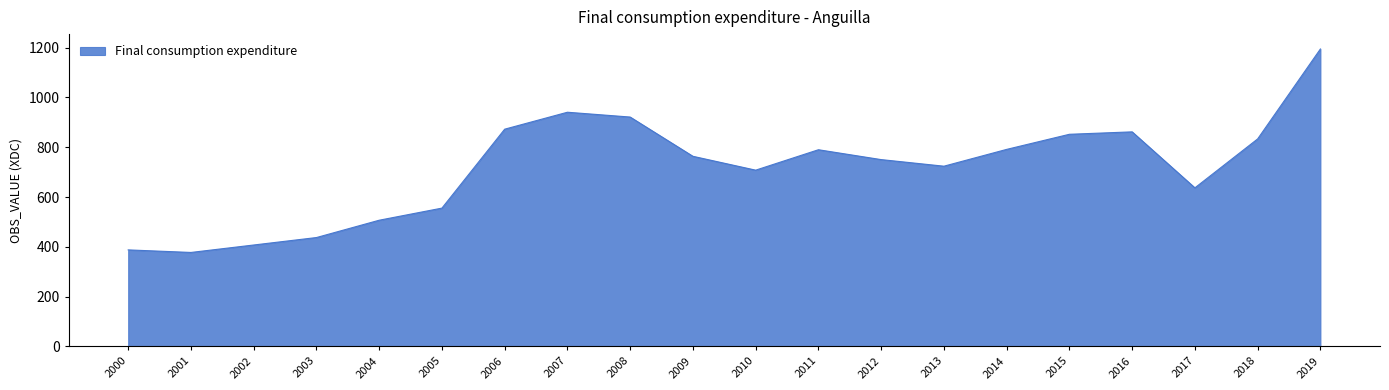

What is the difference between the values at 2000 and 2003?

49.6